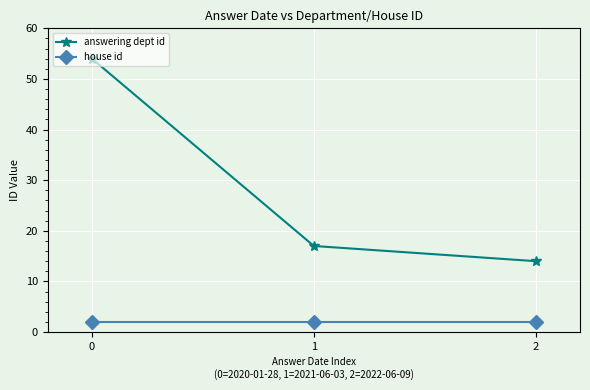

Reading left to right, extract all data points from this chart.

answering dept id: 0=54	1=17	2=14
house id: 0=2	1=2	2=2